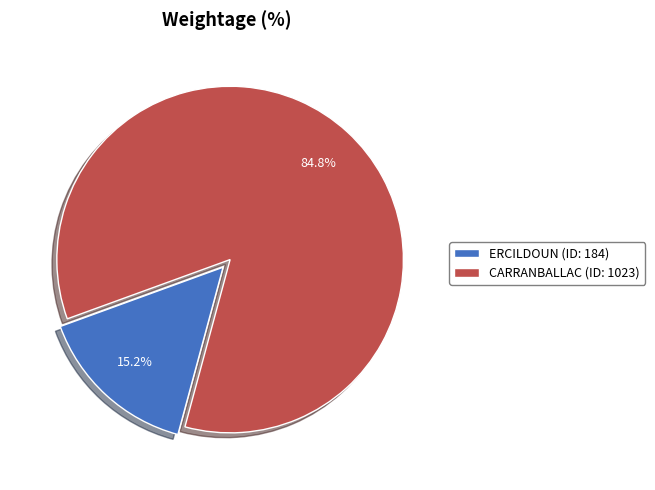

Which category has the smallest portion of the pie?

ERCILDOUN